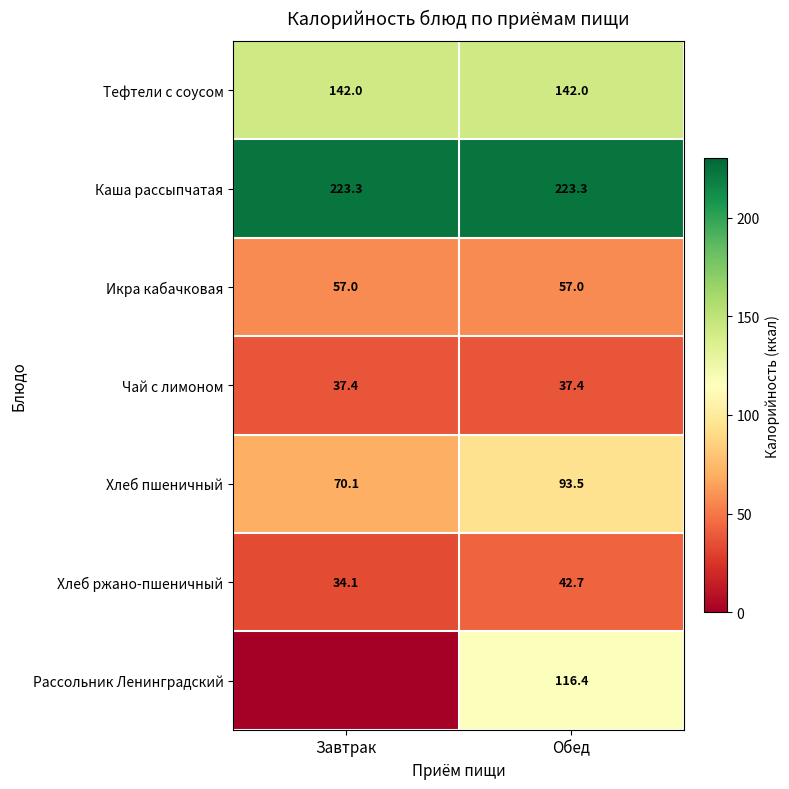

The Хлеб пшеничный series shows 70.1 at Завтрак. True or false?

True